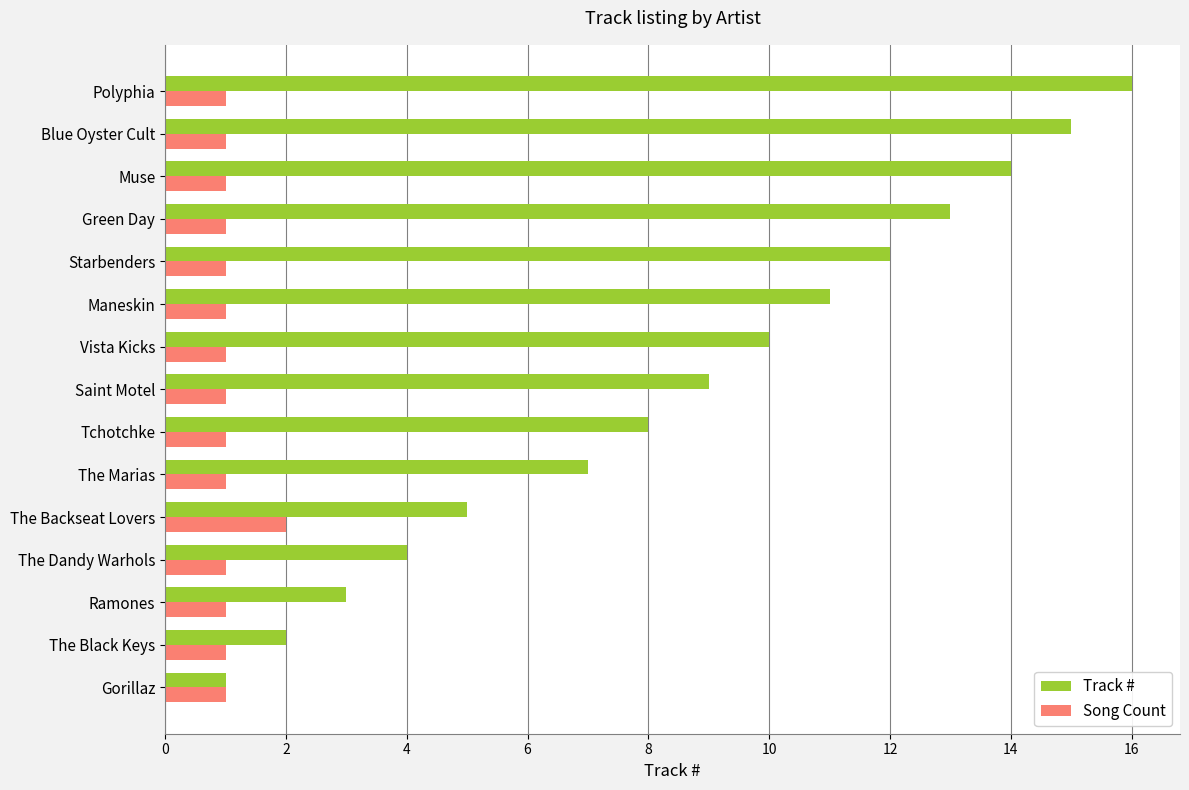

The Track # series shows 11 at Maneskin. True or false?

True